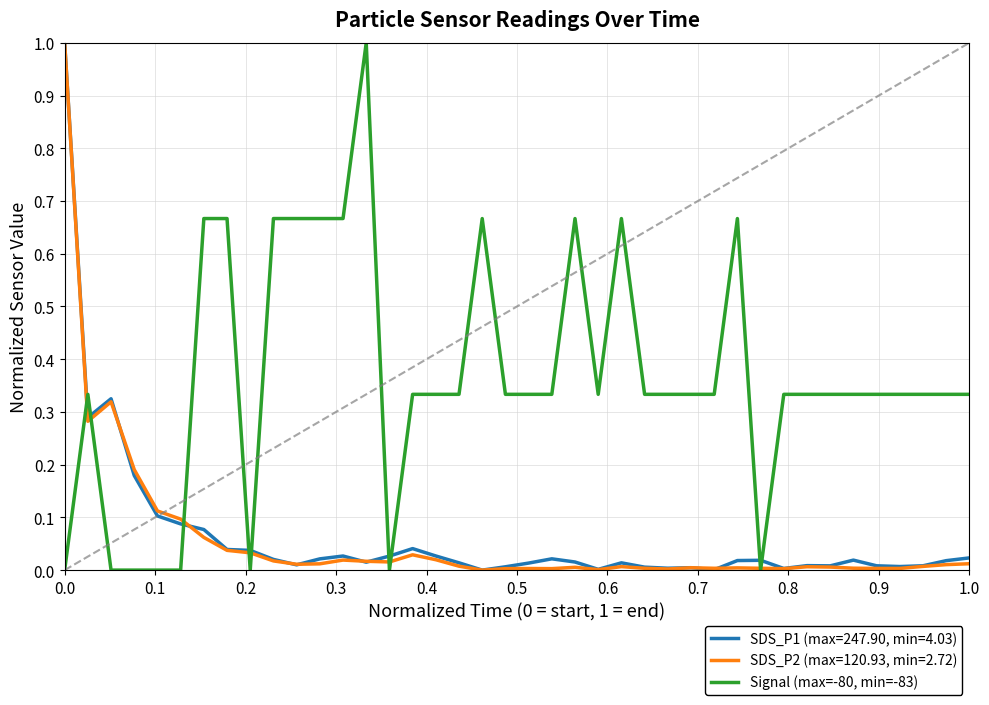

Which series ends up on top after the final intersection of Signal (max=-80, min=-83) and SDS_P1 (max=247.90, min=4.03)?

Signal (max=-80, min=-83)